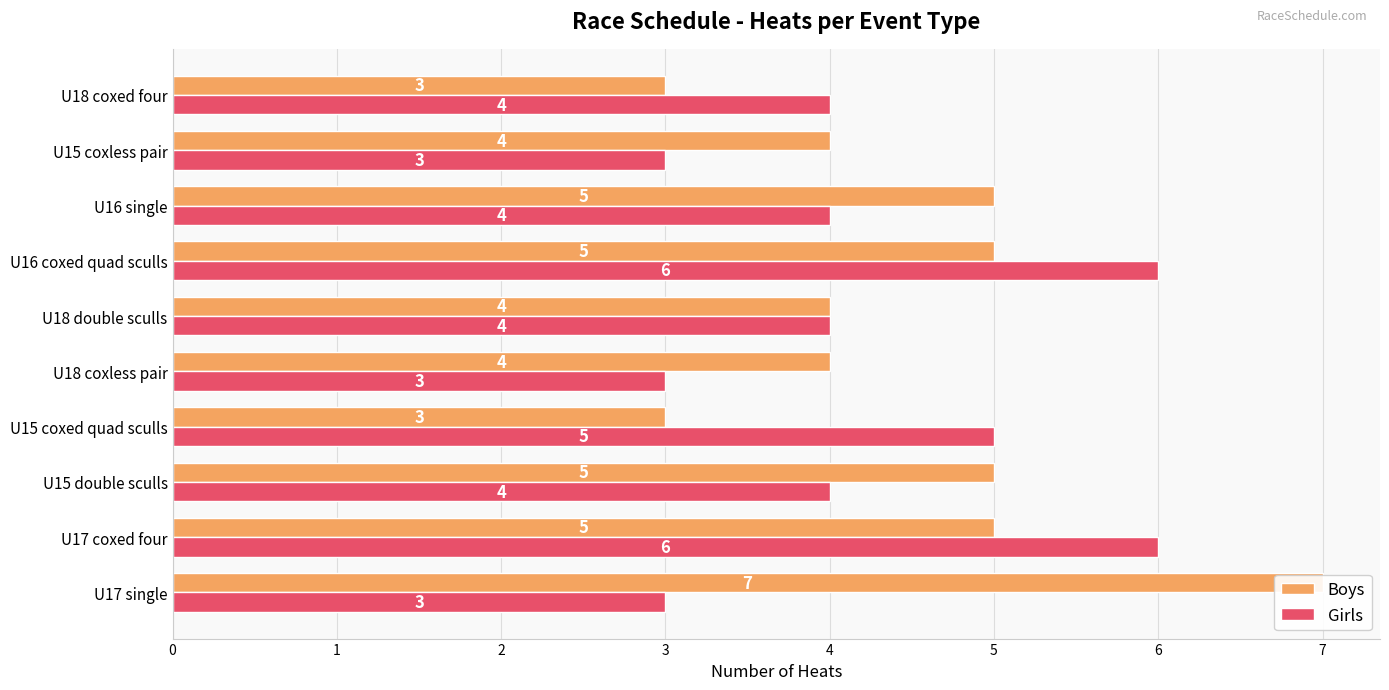

List the series in order of their peak value, lowest first.

Girls, Boys